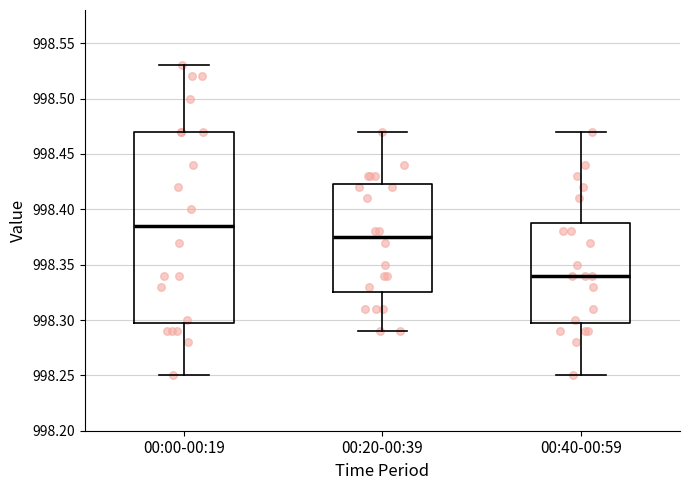

Where does the lower whisker of the box for 00:00-00:19 end on the y-axis? The values are not printed on the chart, so give them approximately, as read against the axis.

998.250